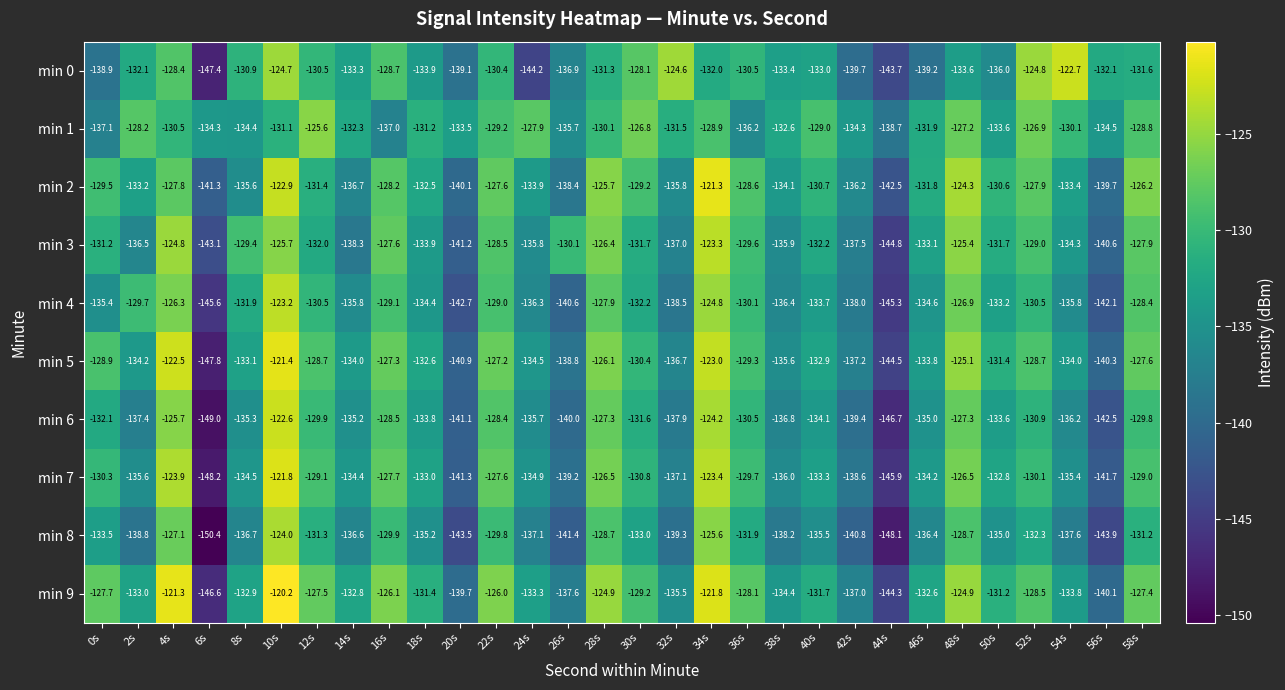

What is the difference between the maximum and minimum values in the min 8 series?

26.4